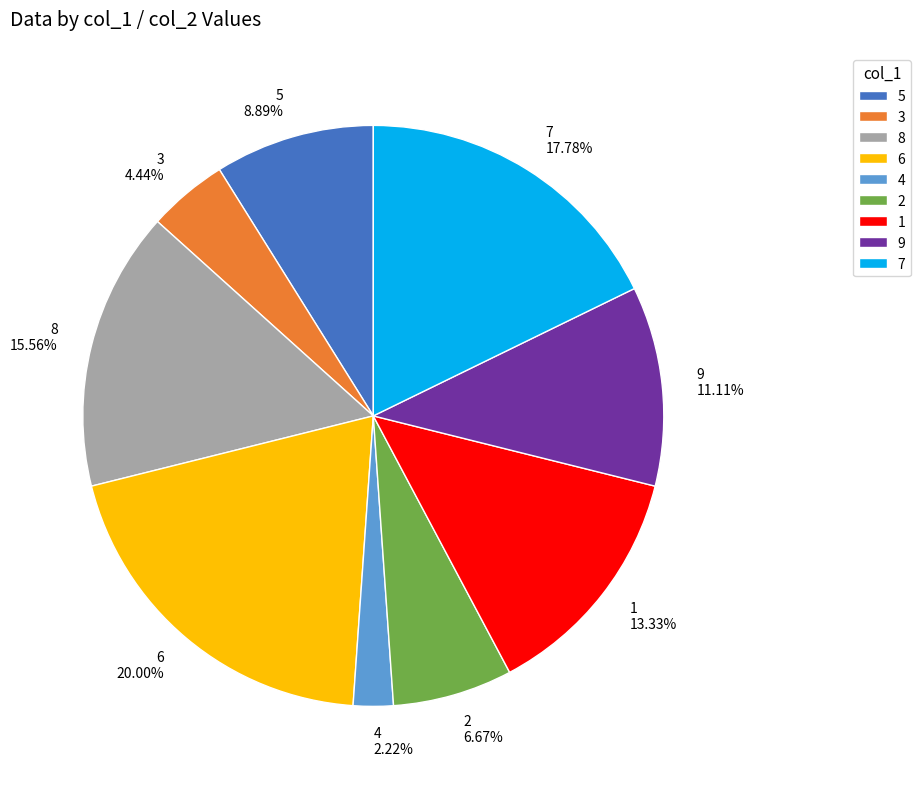

Rank the categories by value from highest to lowest.

6, 7, 8, 1, 9, 5, 2, 3, 4